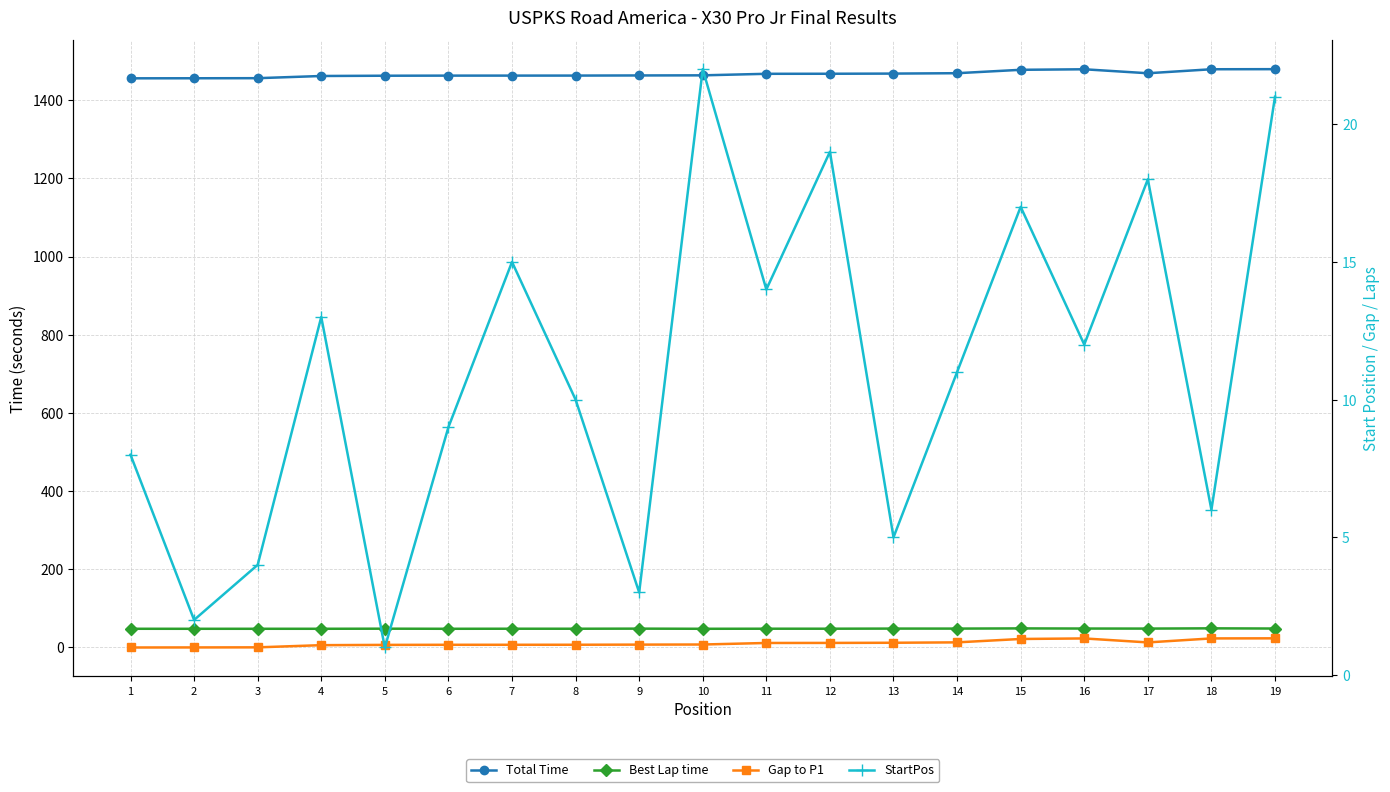

Is the value of Best Lap time at 16 greater than the value of StartPos at 4?

Yes